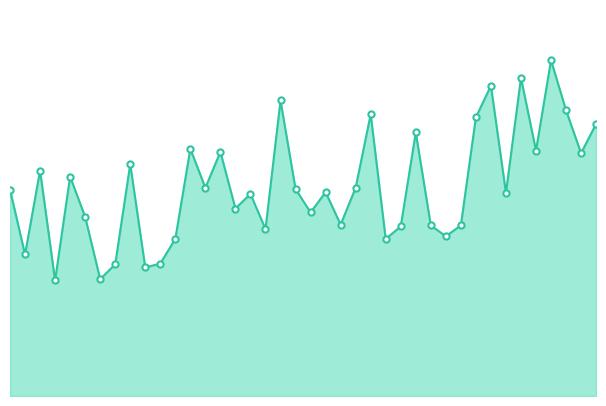

Which series contains the highest Y value?

P1_line